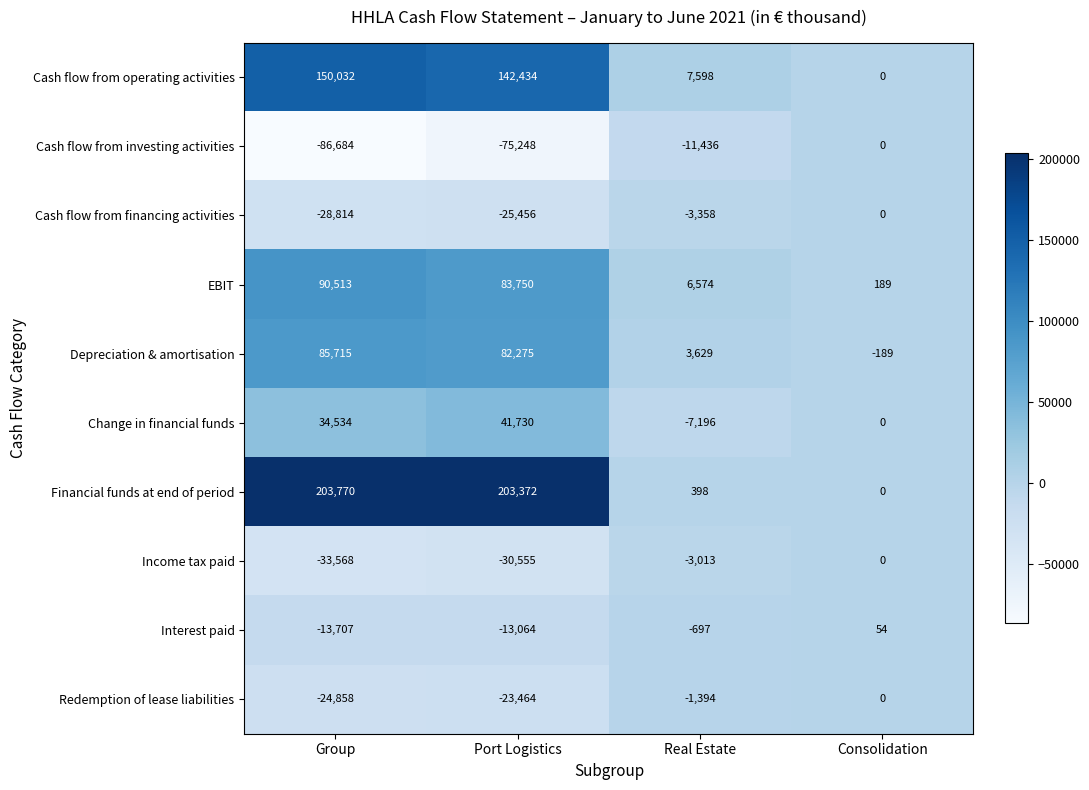

At how many categories does at least one series exceed 121964?

2